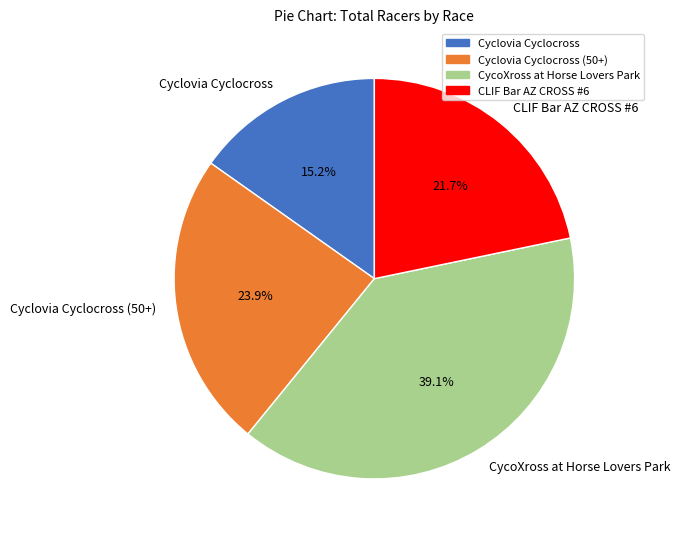

Rank the categories by value from highest to lowest.

CycoXross at Horse Lovers Park, Cyclovia Cyclocross (50+), CLIF Bar AZ CROSS #6, Cyclovia Cyclocross